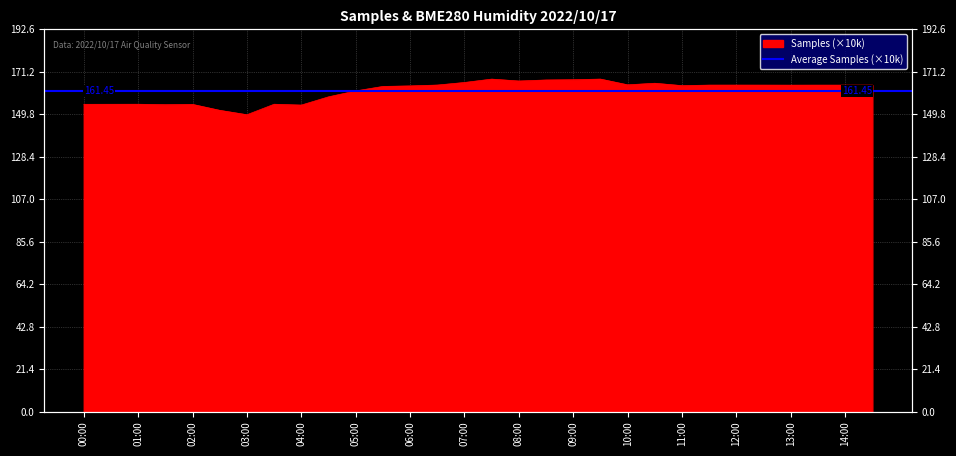

Reading left to right, list all the values displayed in this chart.

154.8	154.8	154.8	154.6	154.7	151.7	149.5	154.8	154.4	158.5	161.5	163.8	164.1	164.5	165.8	167.5	166.5	167.0	167.2	167.5	164.6	165.4	164.2	164.5	164.5	164.4	164.4	164.4	164.4	164.4